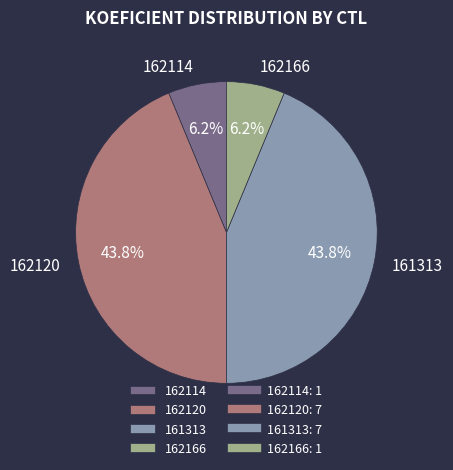

Which has a higher value, 162166 or 162120?

162120